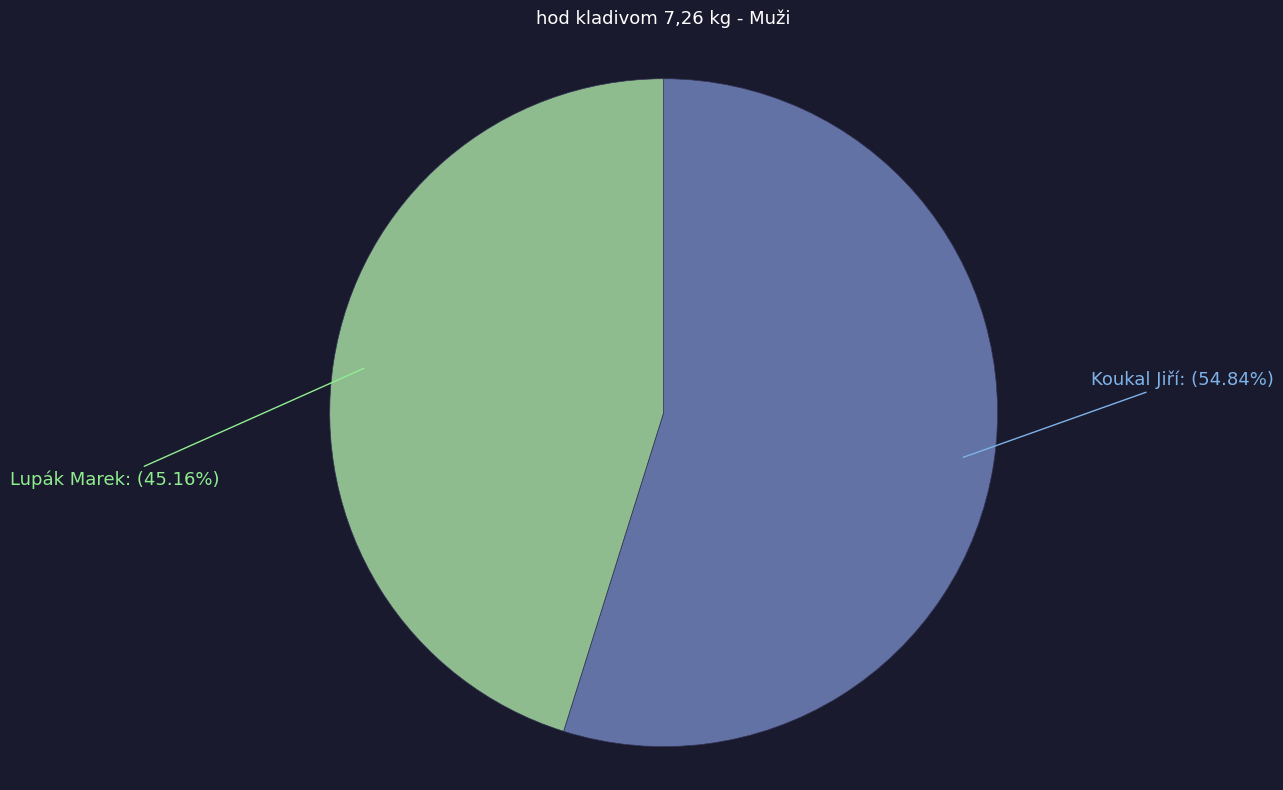

The Lupák Marek slice represents 45% of the pie. True or false?

True